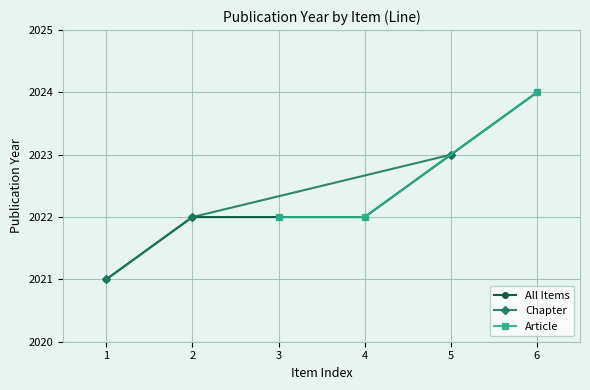

What is the difference between the second highest and minimum values in the Chapter series?

1